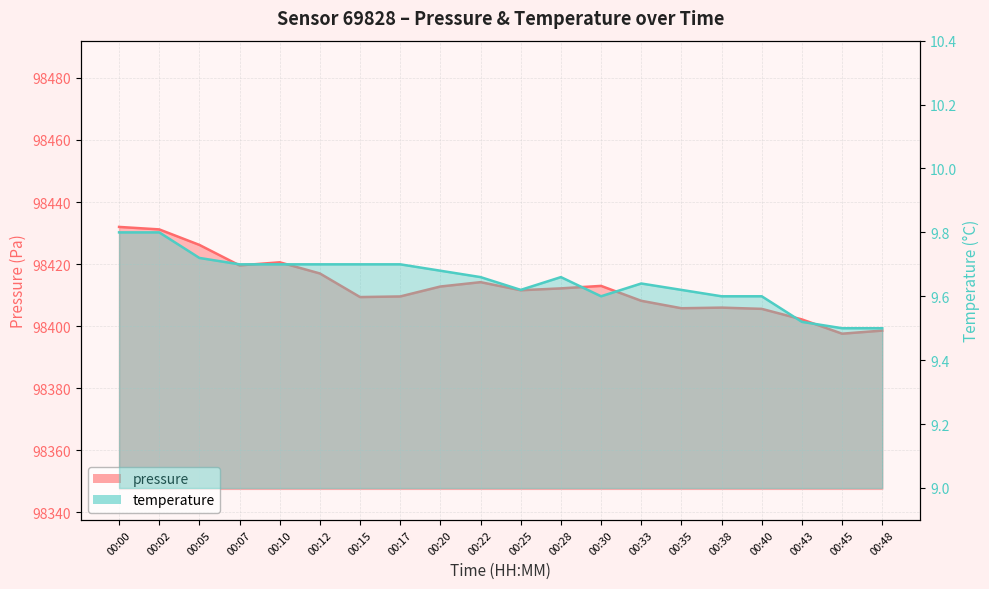

List the labels in order of temperature value, largest first.

00:00, 00:02, 00:05, 00:07, 00:10, 00:12, 00:15, 00:17, 00:20, 00:22, 00:28, 00:33, 00:25, 00:35, 00:30, 00:38, 00:40, 00:43, 00:45, 00:48